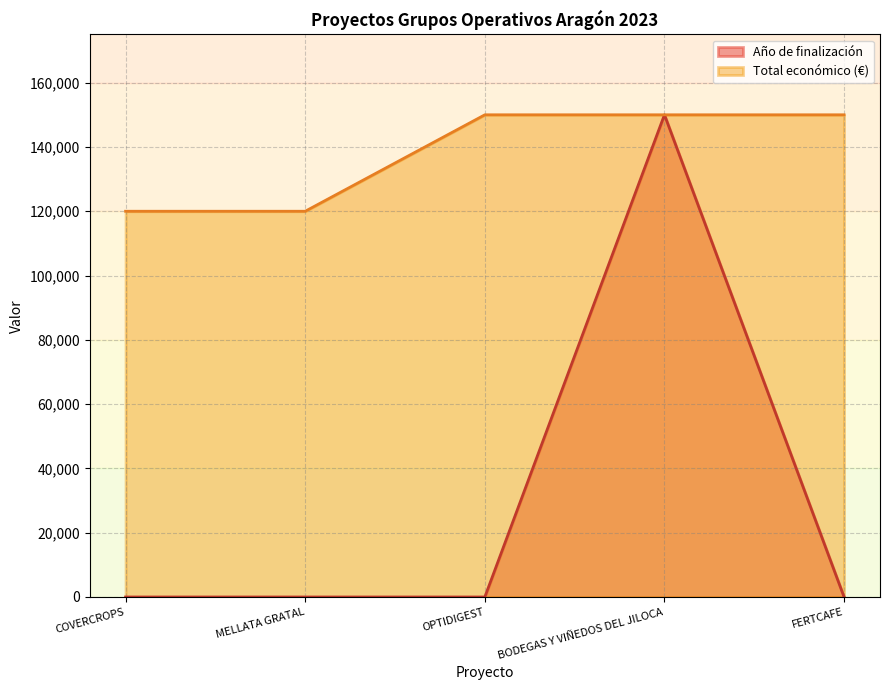

Between MELLATA GRATAL and OPTIDIGEST, which series saw the biggest shift?

Total económico (€)